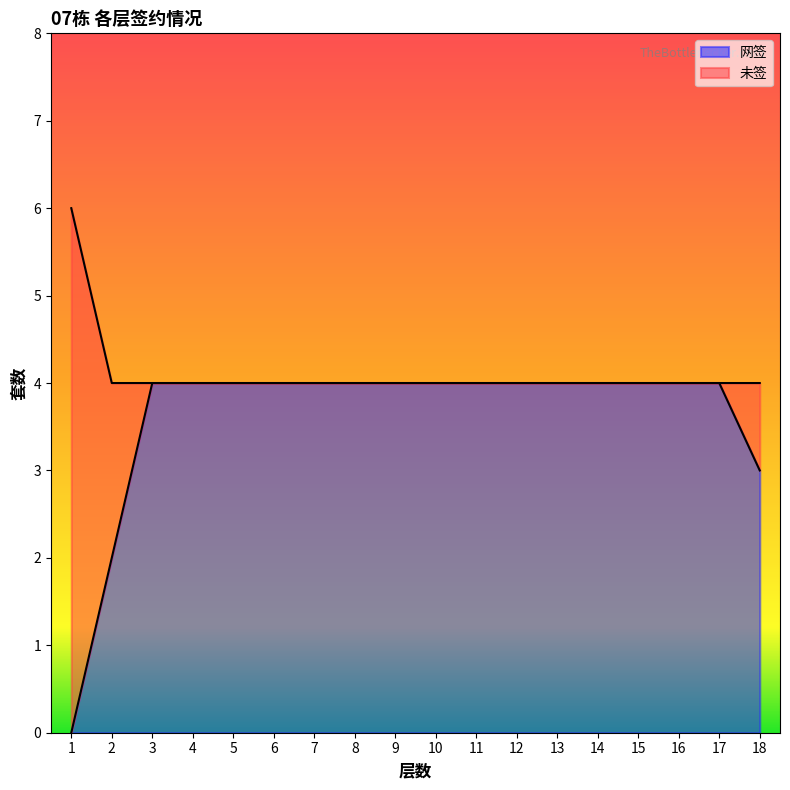

Reading left to right, list all the values displayed in this chart.

1=0	2=2	3=4	4=4	5=4	6=4	7=4	8=4	9=4	10=4	11=4	12=4	13=4	14=4	15=4	16=4	17=4	18=3